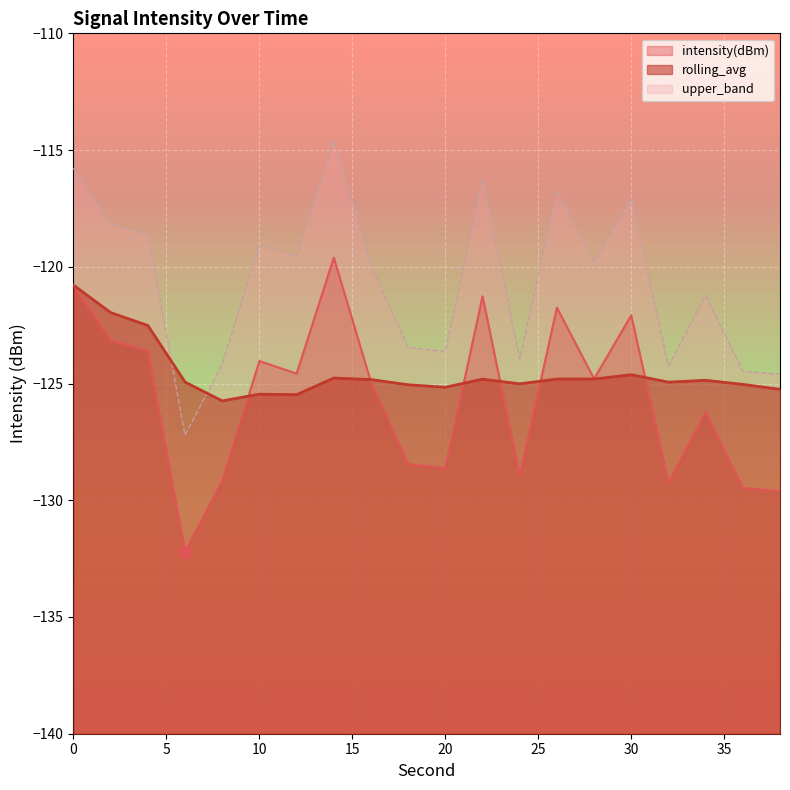

Which series contains the lowest Y value?

intensity(dBm)